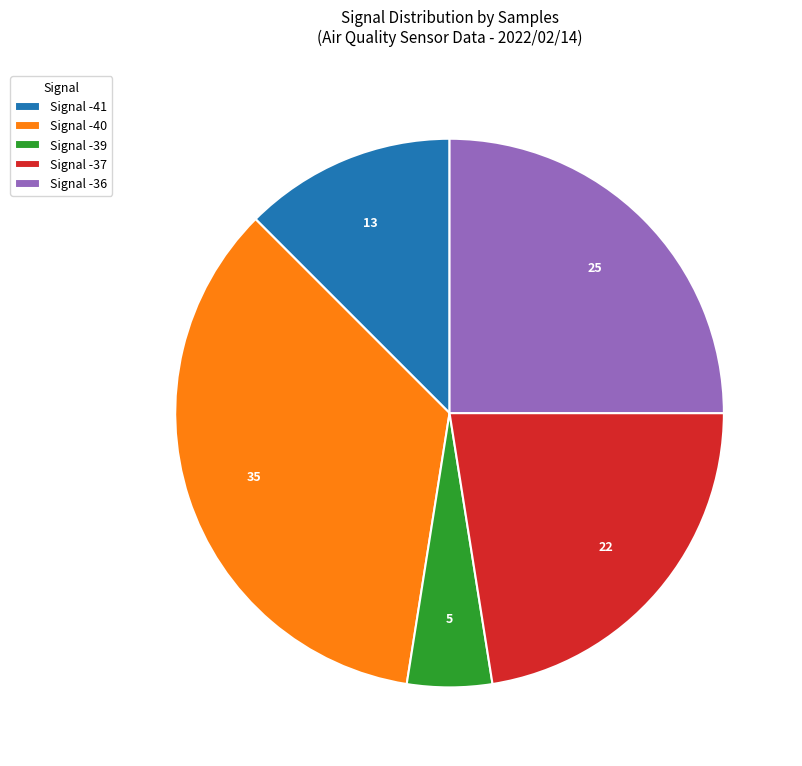

Do Signal -39 and Signal -36 together represent more than half of the pie?

No